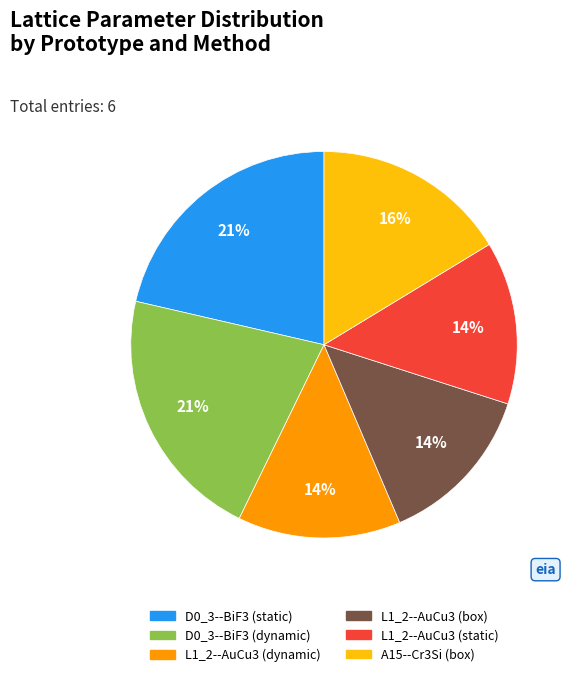

Is there a majority slice in this chart?

No